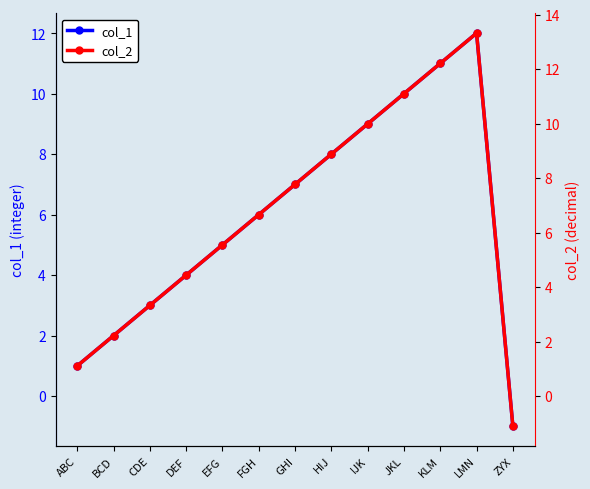

List the labels in order of col_1 value, largest first.

LMN, KLM, JKL, IJK, HIJ, GHI, FGH, EFG, DEF, CDE, BCD, ABC, ZYX